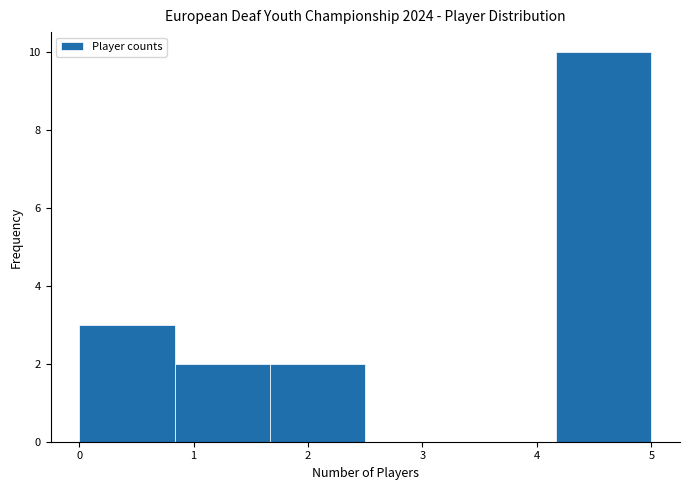

Reading left to right, list every bar in this chart as the range it spans on the x-axis followed by its height. Neither the bar edges nor the heights are printed on the chart, so give them approximately, as read against the axes.

0.0 to 0.8: 3
0.8 to 1.7: 2
1.7 to 2.5: 2
2.5 to 3.3: 0
3.3 to 4.2: 0
4.2 to 5.0: 10